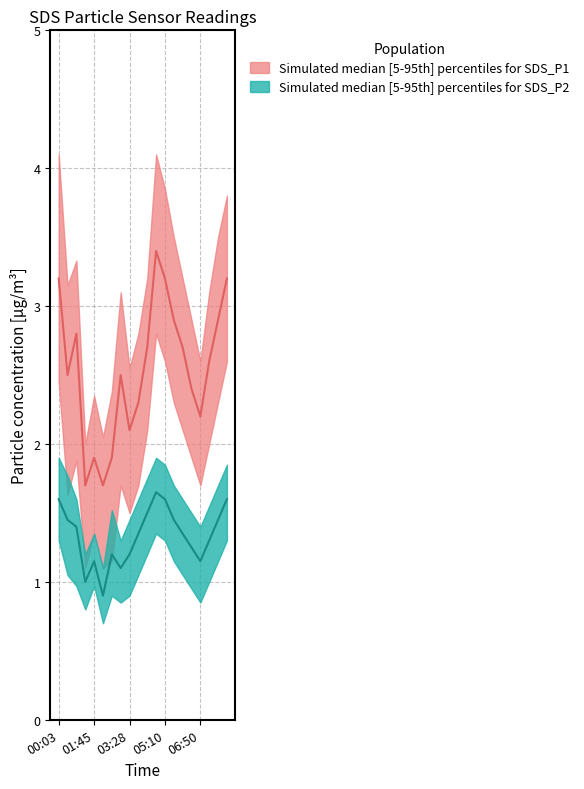

What is the label of the 3rd point from the right?

07:15